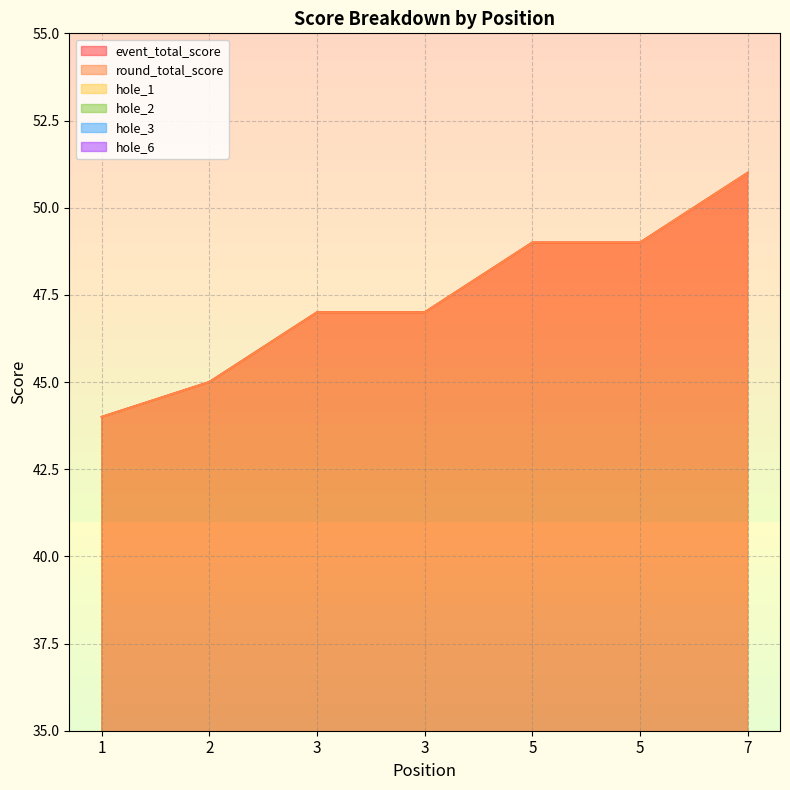

At which category is the sum across all series the highest?

7